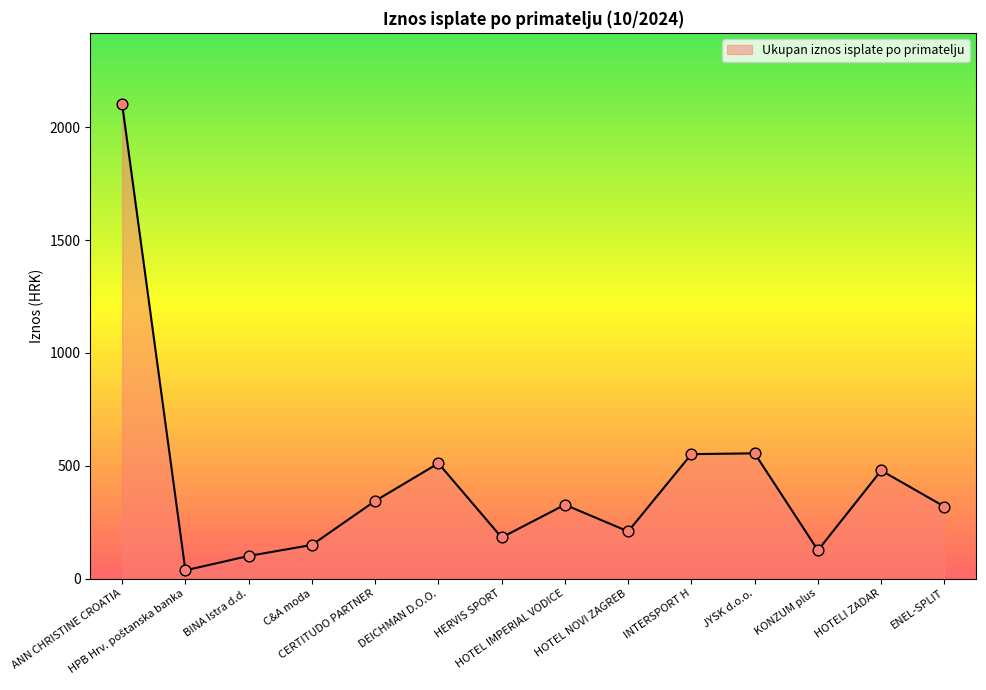

What is the change in value from ANN CHRISTINE CROATIA to C&A moda?

-1954.5